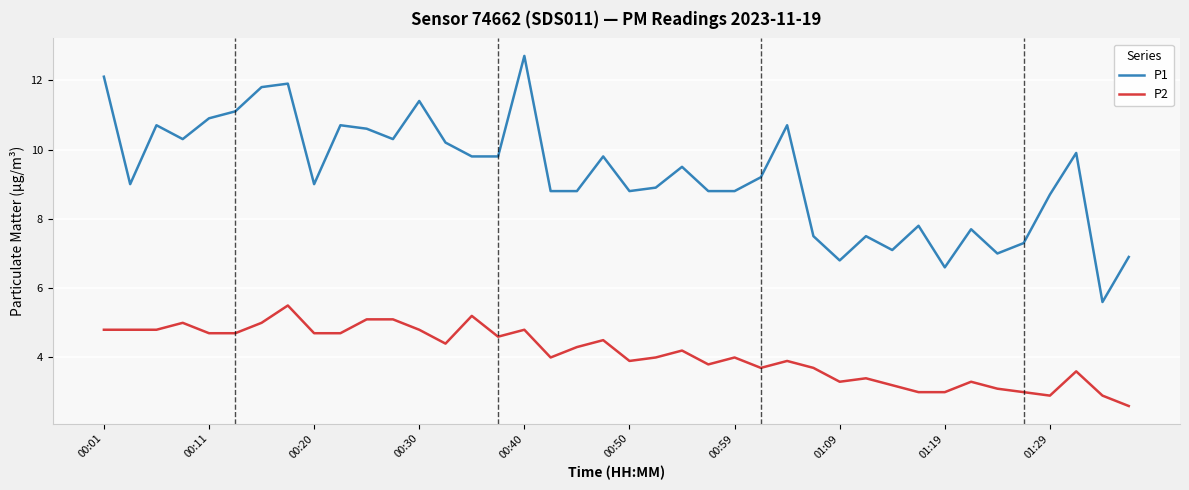

Which series has the largest total across all categories?

P1